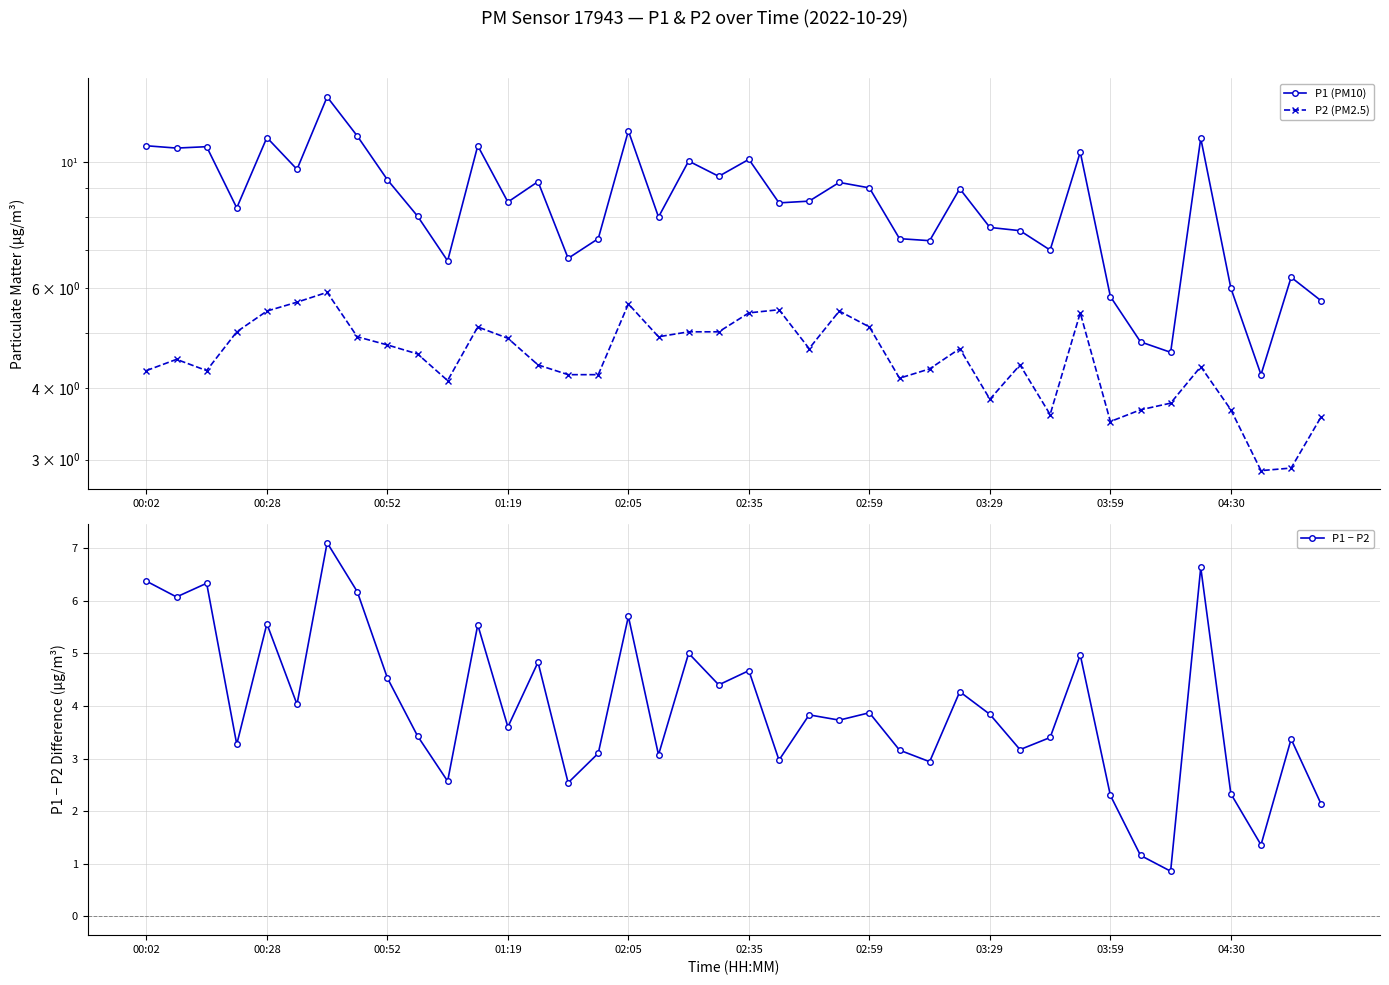

List the series in order of their peak value, highest first.

P1 (PM10), P1 − P2, P2 (PM2.5)